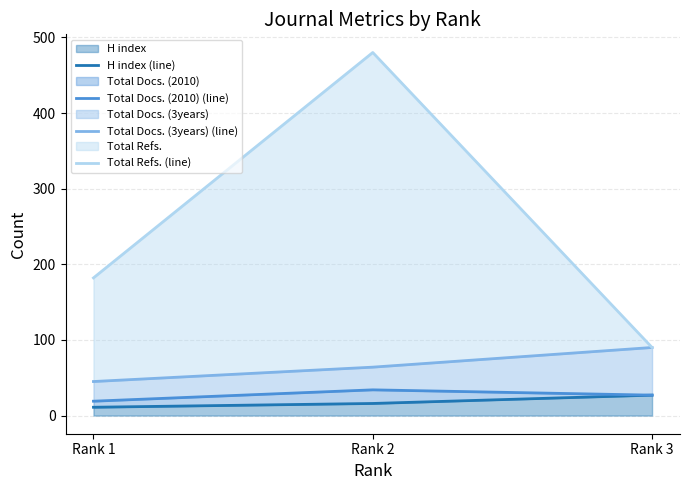

Which category has the lowest value across all series?

Rank 1